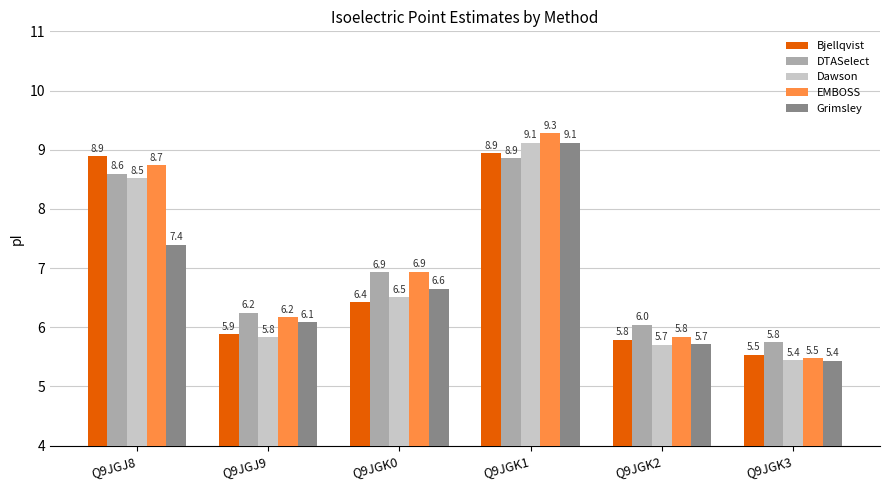

Reading left to right, transcribe all the data shown in this chart.

Bjellqvist: 8.9	5.9	6.4	8.9	5.8	5.5
DTASelect: 8.6	6.2	6.9	8.9	6.0	5.8
Dawson: 8.5	5.8	6.5	9.1	5.7	5.4
EMBOSS: 8.7	6.2	6.9	9.3	5.8	5.5
Grimsley: 7.4	6.1	6.6	9.1	5.7	5.4